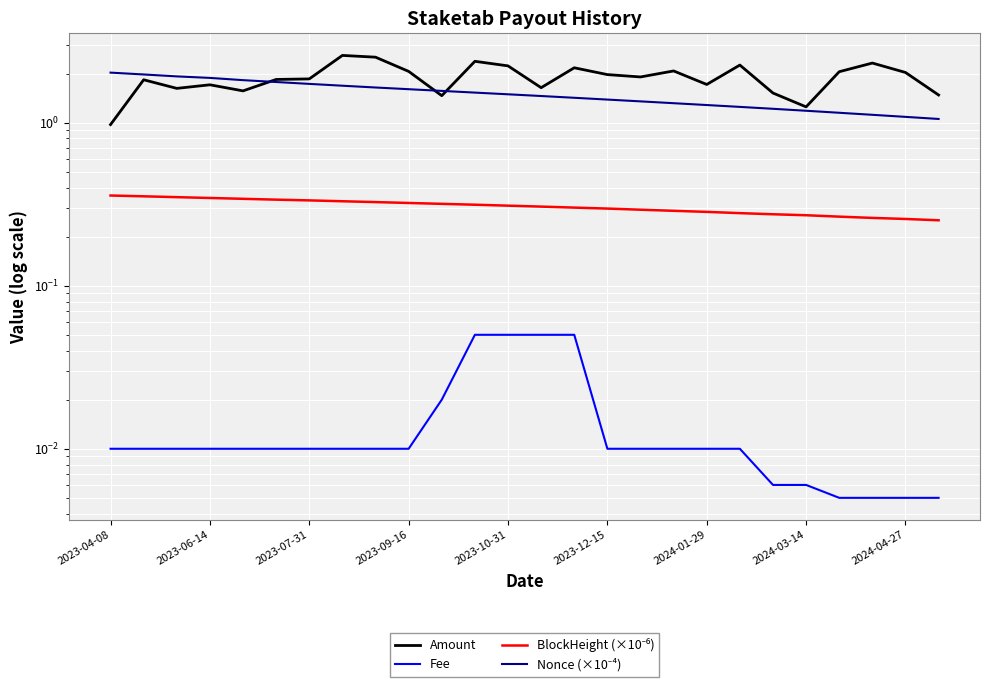

Is it true that Nonce (×10⁻⁴) equals 2.5 at 2023-07-31?

False